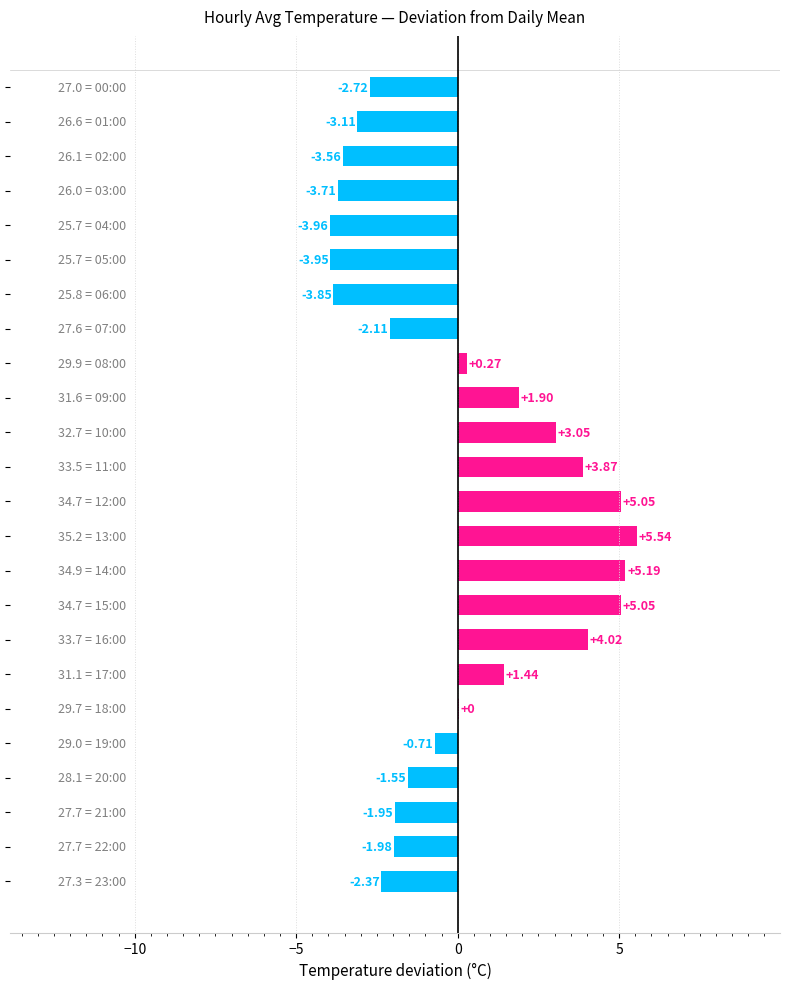

Does the chart contain stacked bars?

No